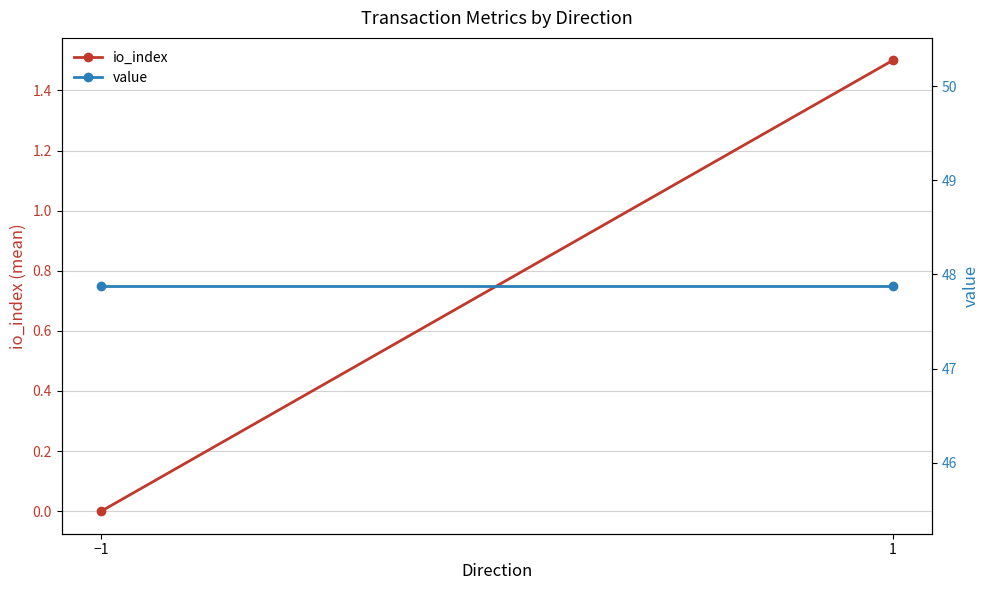

Rank the series by their maximum value, from highest to lowest.

value, io_index